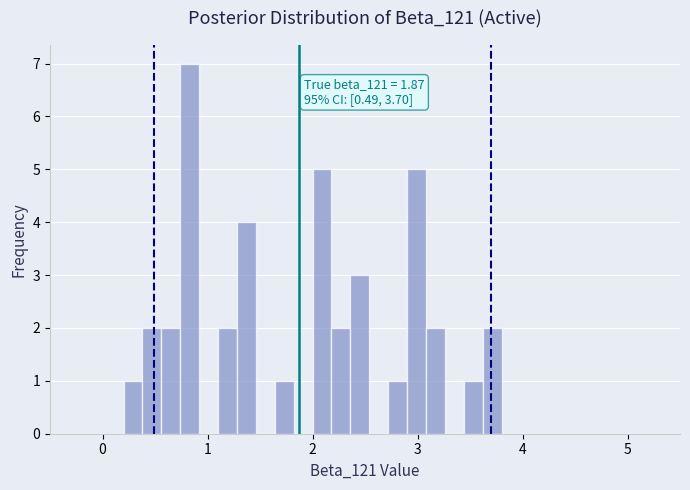

Around what value on the x-axis is the tallest bar? Give the approximate position of its centre, as read against the axis.

0.8